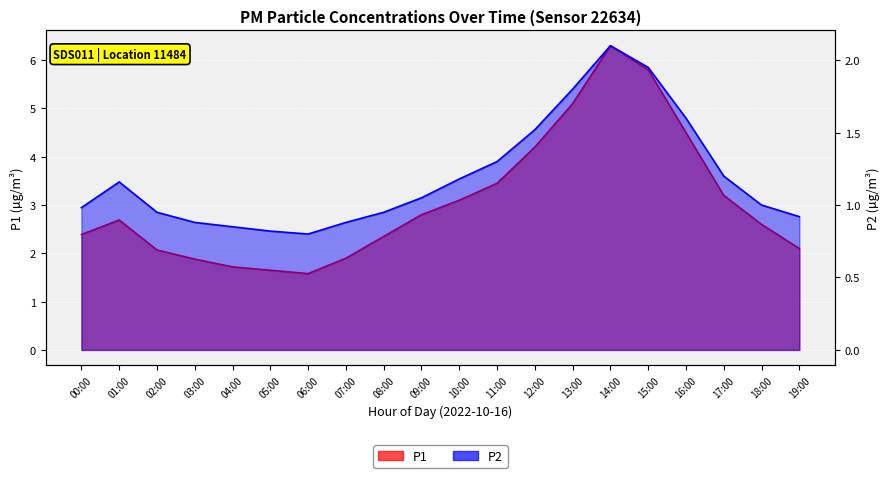

Which category has the lowest value across all series?

06:00